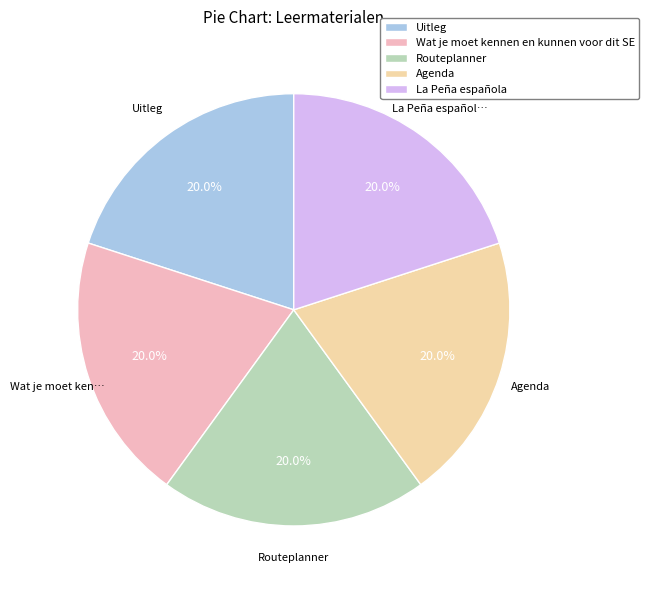

To the nearest percent, what percentage of the pie is Agenda?

20%